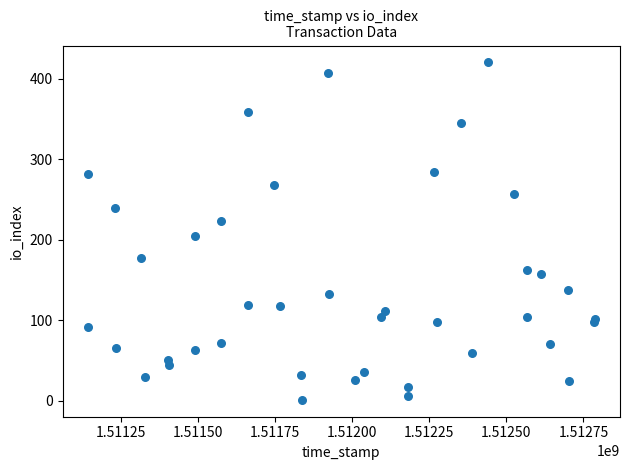

What Y value in the scatter plot is closest to 210?

205